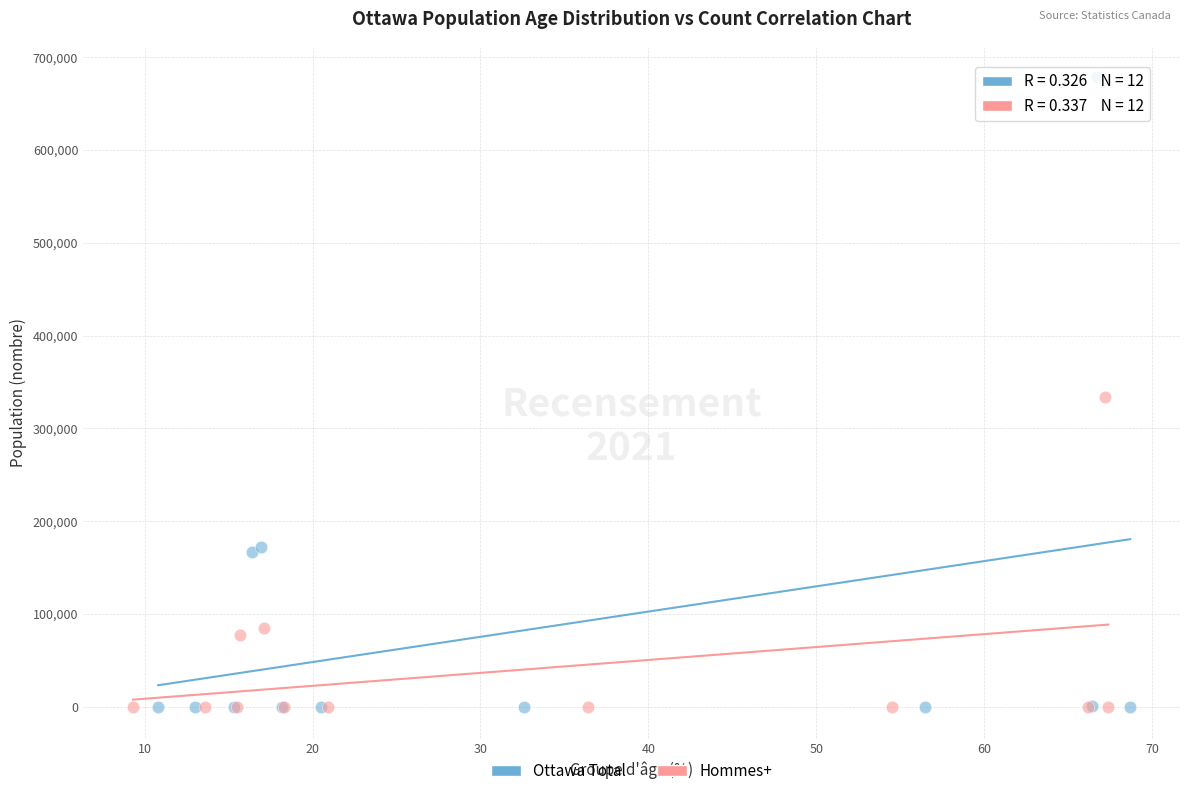

Which series has the largest Y range (max minus min)?

Ottawa Total